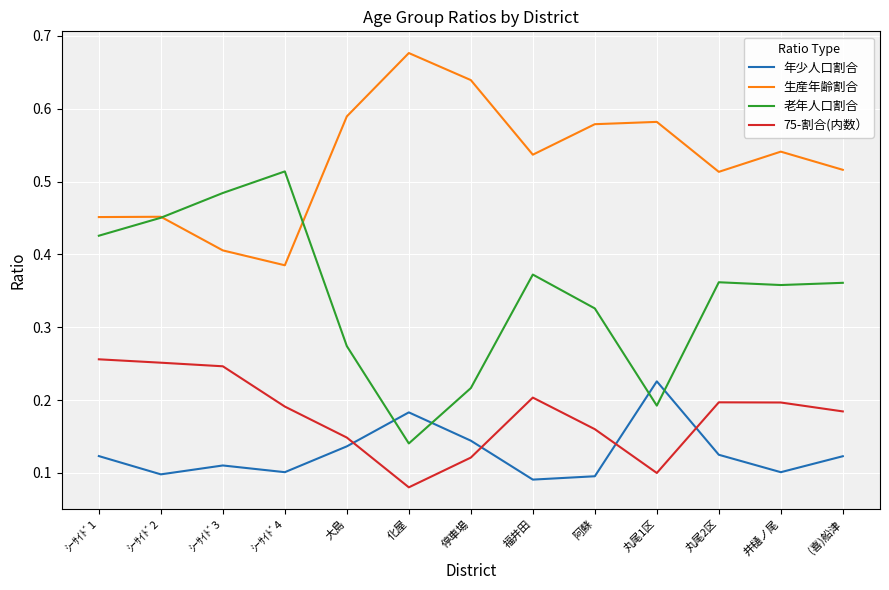

At (喜)船津, list the series in order from smallest to largest.

年少人口割合, 75-割合(内数）, 老年人口割合, 生産年齢割合